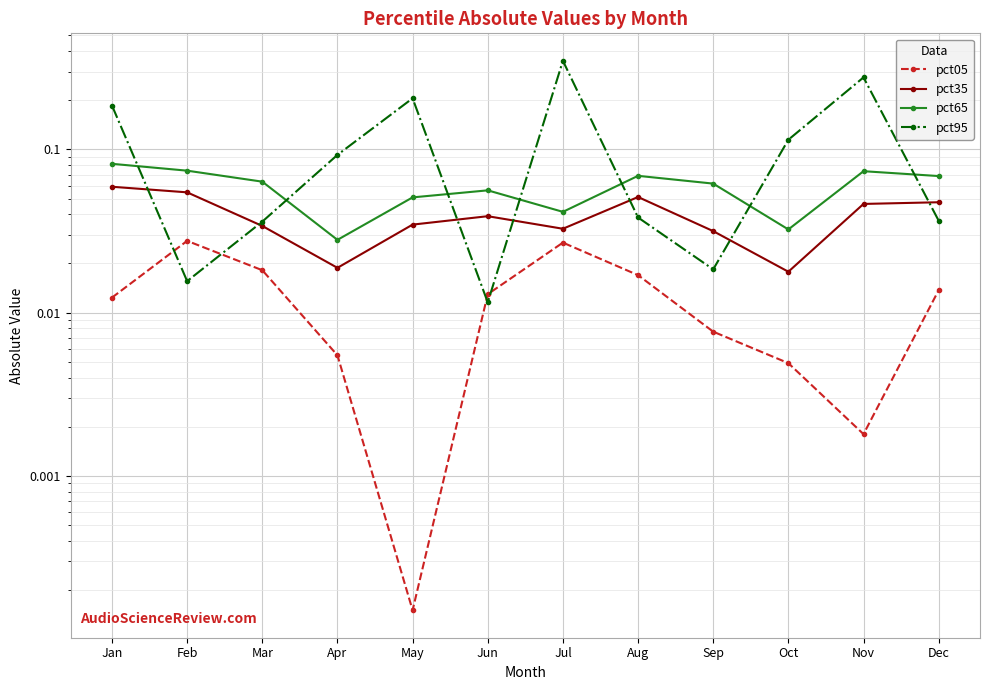

The pct65 series shows 0.1 at Dec. True or false?

True